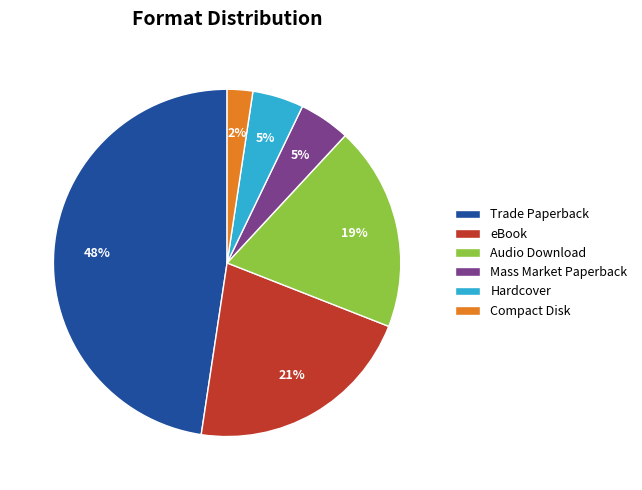

Between Trade Paperback and Hardcover, which is larger?

Trade Paperback